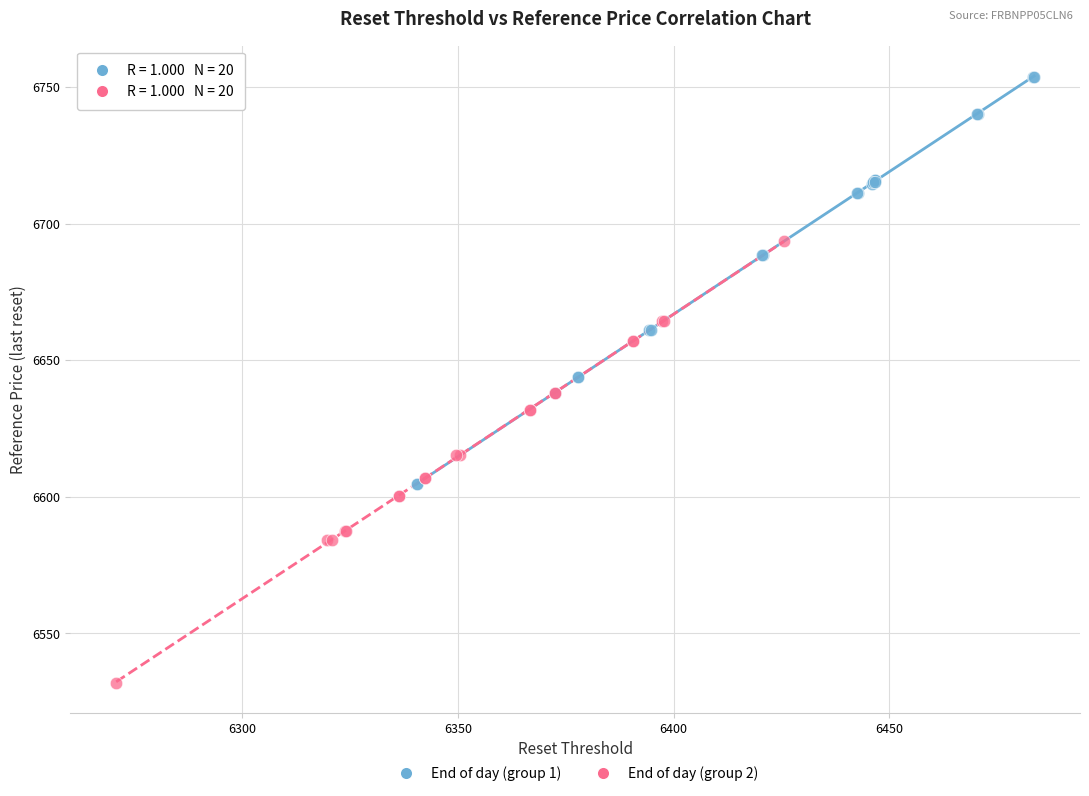

Which series contains the highest Y value?

End of day (group 1)